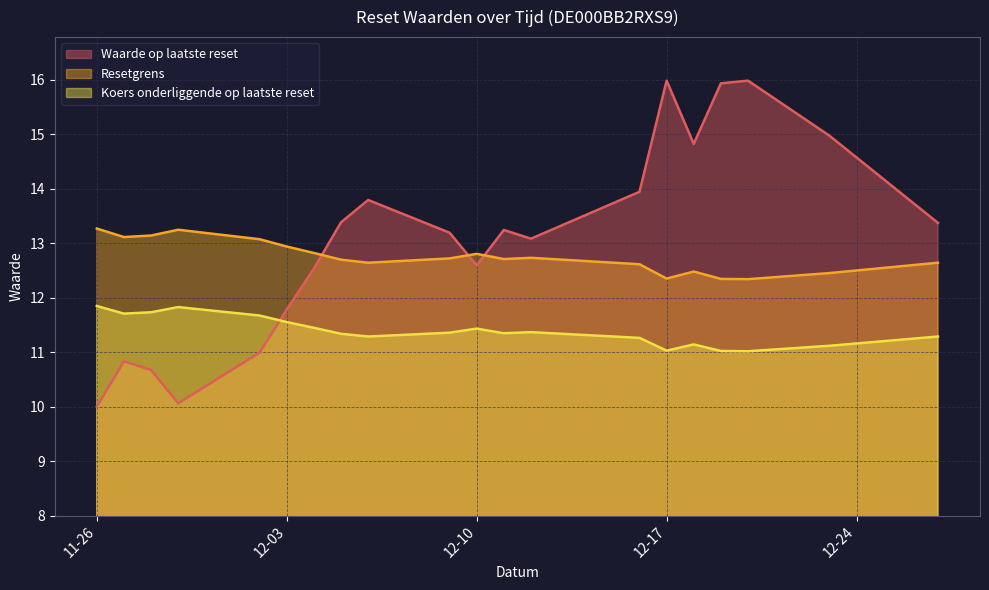

The Waarde op laatste reset series shows 4.7 at 2024-12-02. True or false?

False